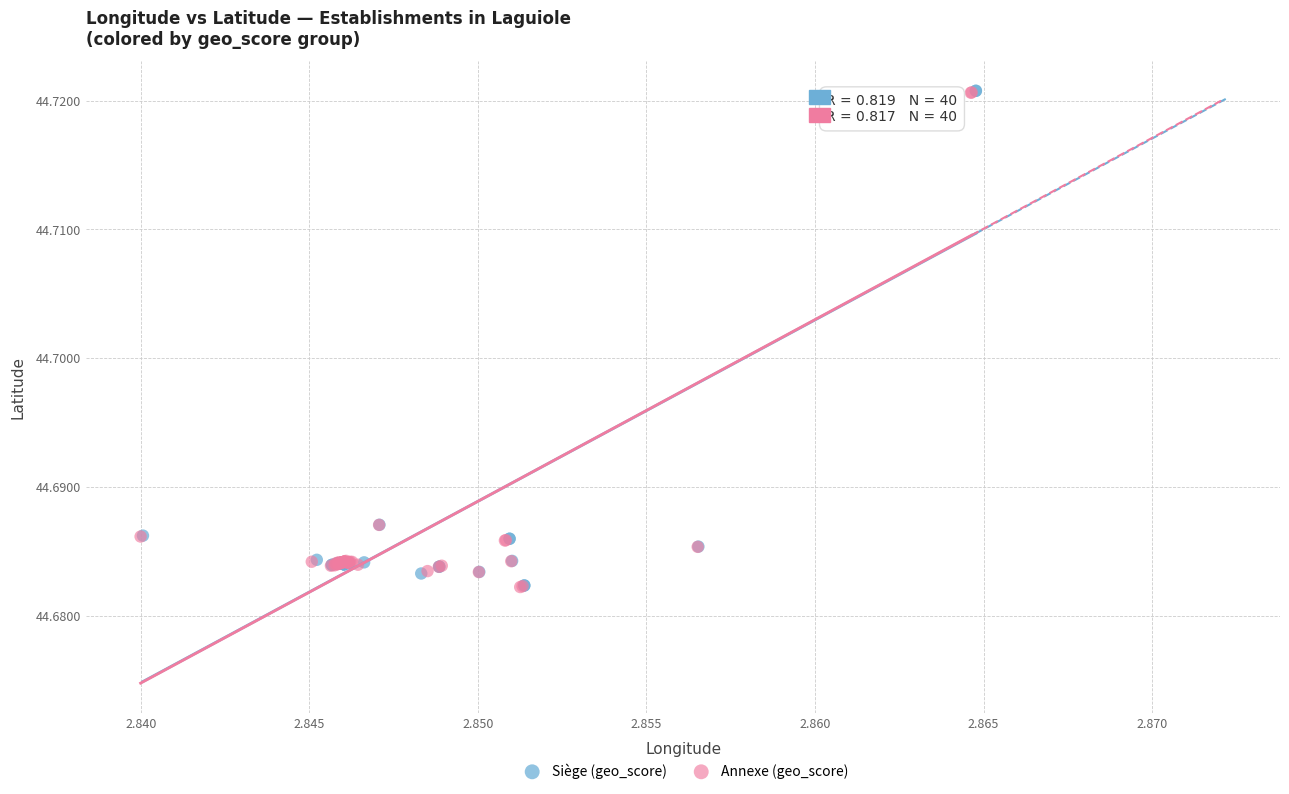

Which series has the widest spread of Y values?

Siège (geo_score)